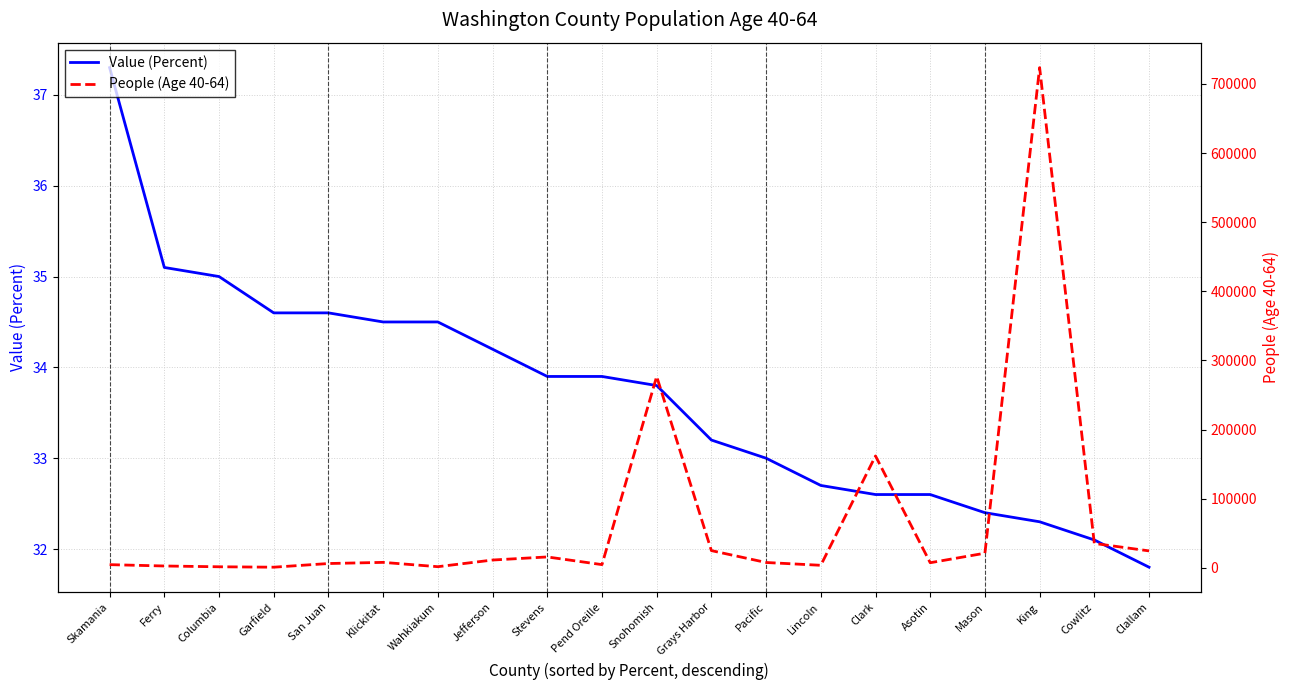

Is this an area chart (filled region under the line)?

No